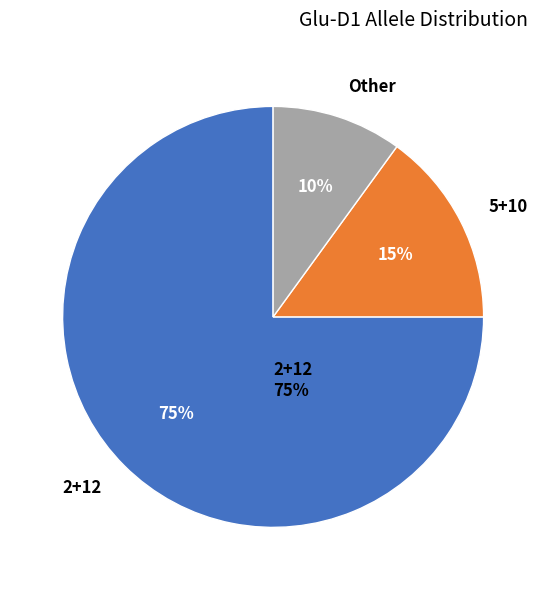

What percentage is the Other slice, to the nearest percent?

10%